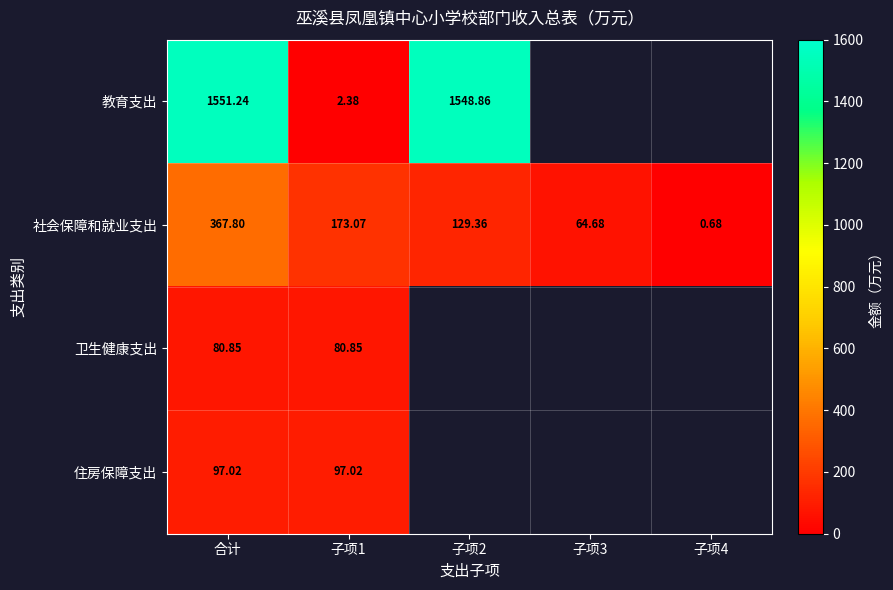

Rank the series at 合计 from highest to lowest value.

教育支出, 社会保障和就业支出, 住房保障支出, 卫生健康支出